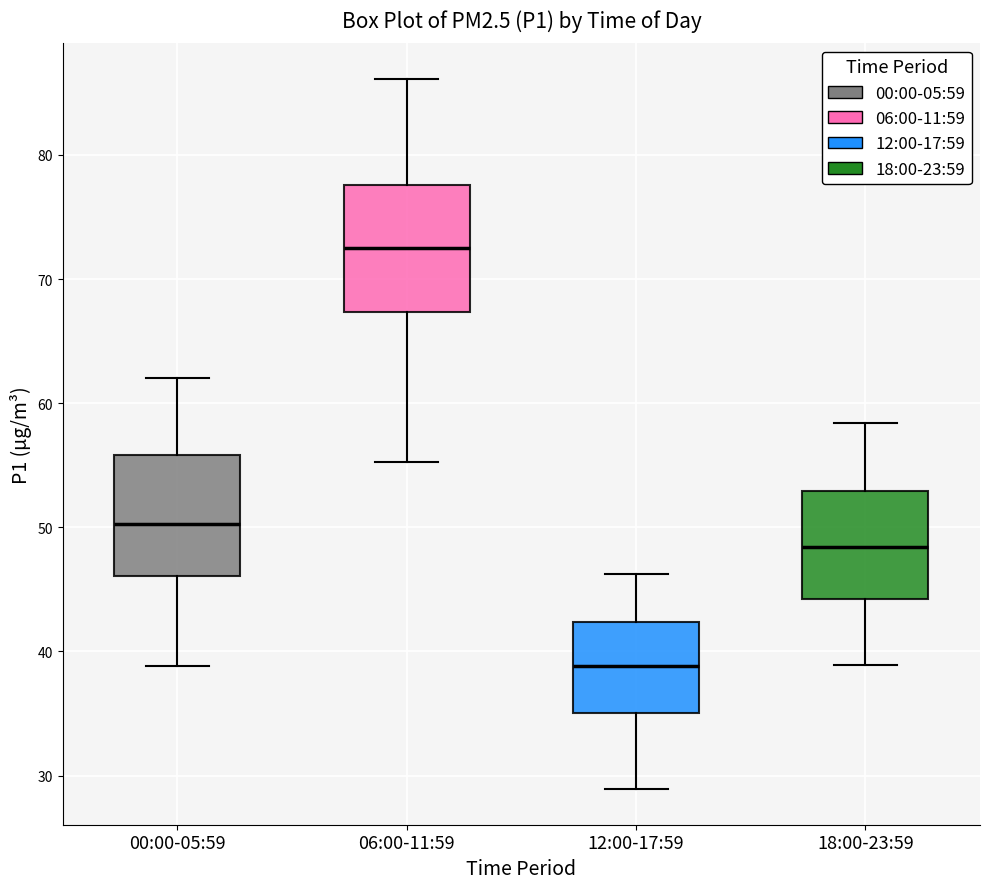

Where is the lower edge of the box for 12:00-17:59 on the y-axis? The values are not printed on the chart, so give them approximately, as read against the axis.

35